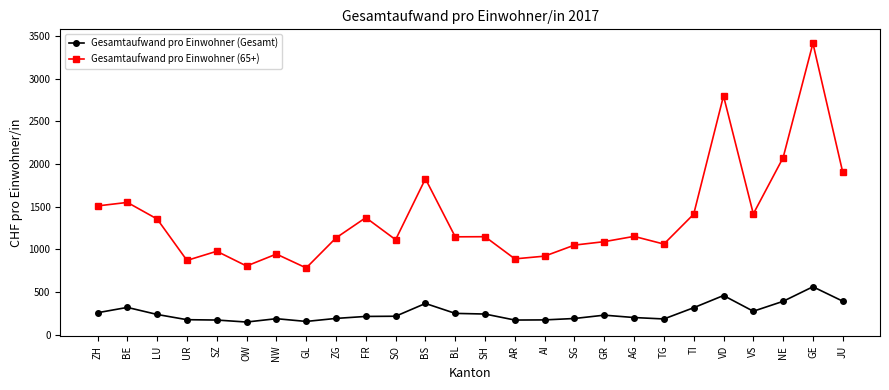

At which category does Gesamtaufwand pro Einwohner (65+) reach its first local valley?

UR